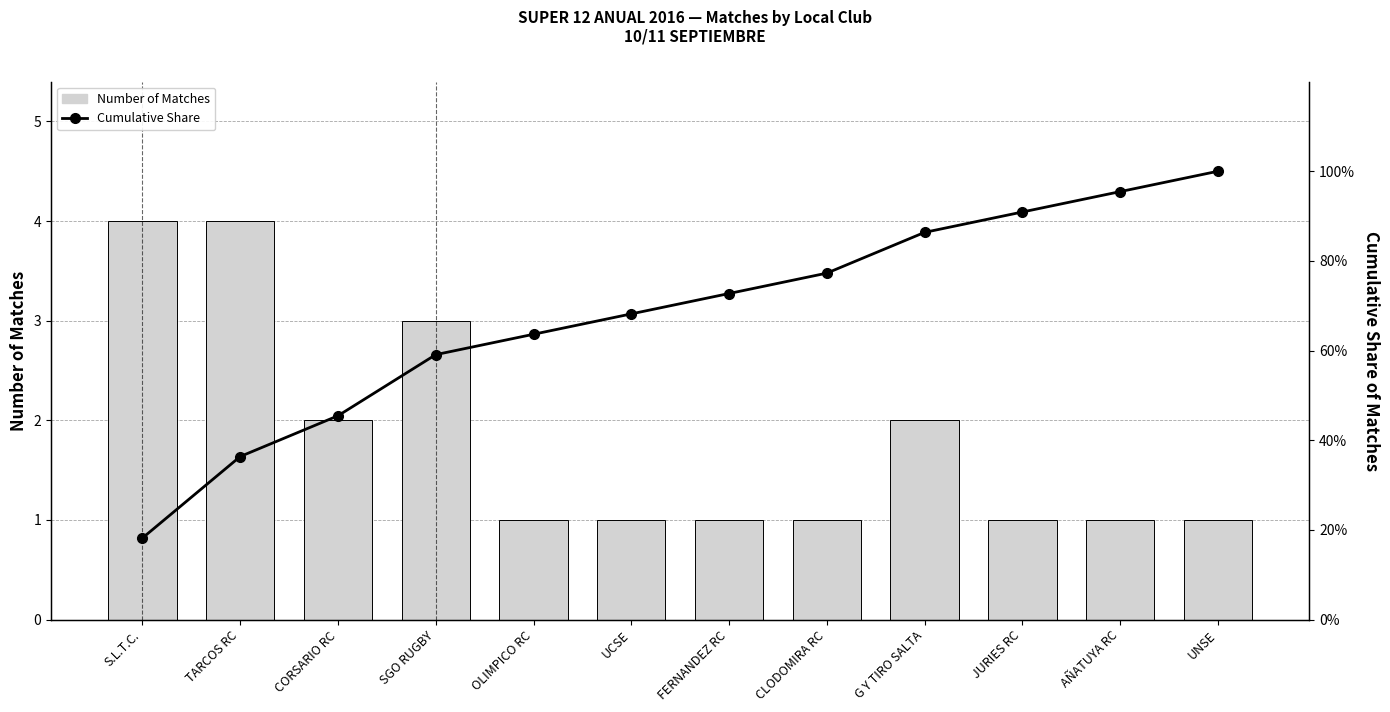

Which has a higher value, UCSE or FERNANDEZ RC?

UCSE